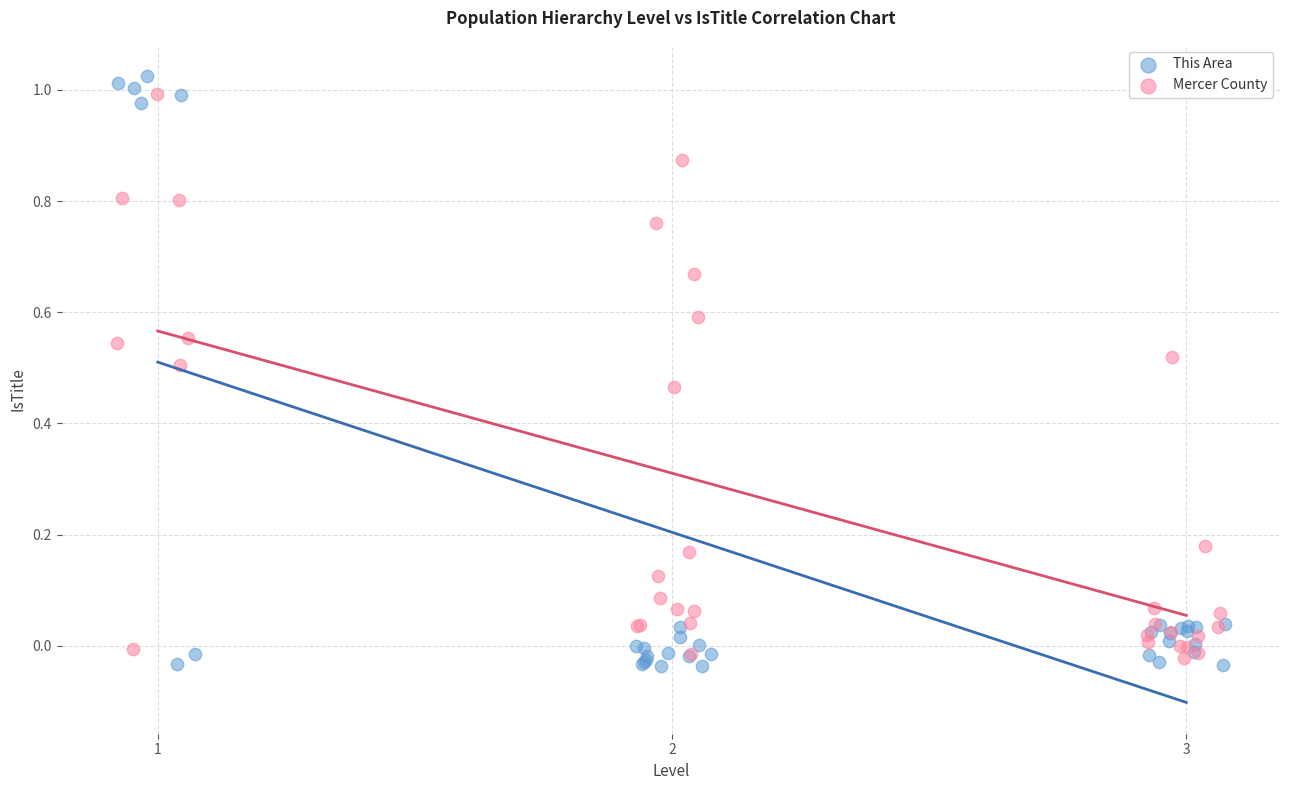

Which series has the widest spread of Y values?

This Area